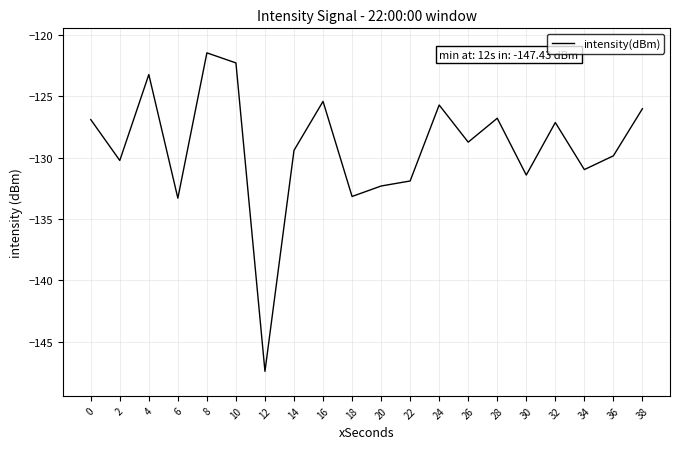

How many series are shown in this chart?

1